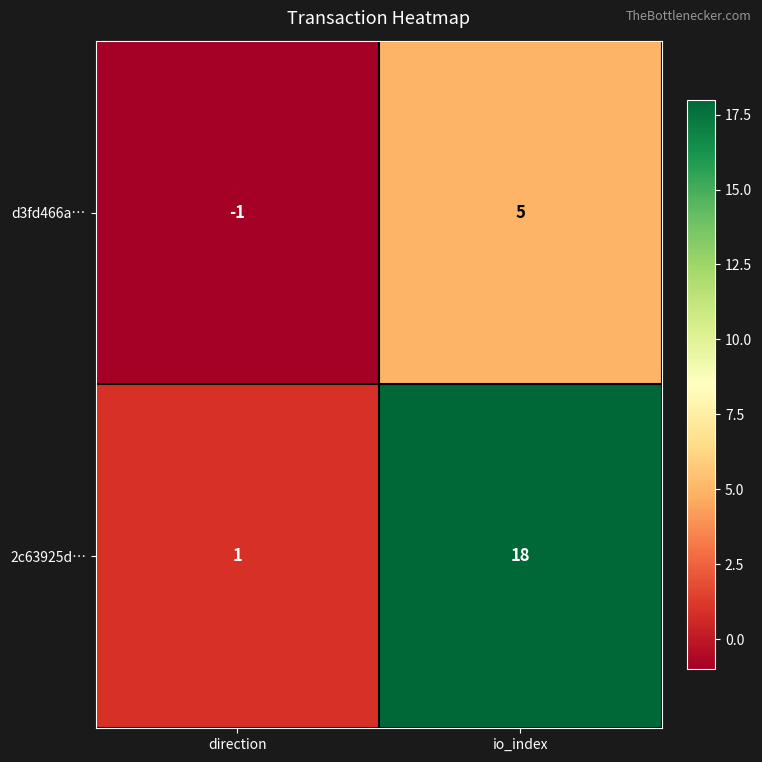

What is the average value of the 2c63925d… series?

10